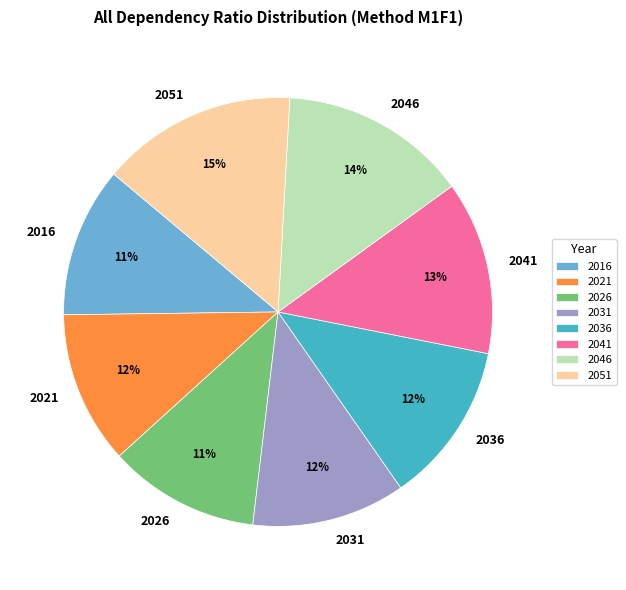

To the nearest percent, what is the average slice percentage?

12%